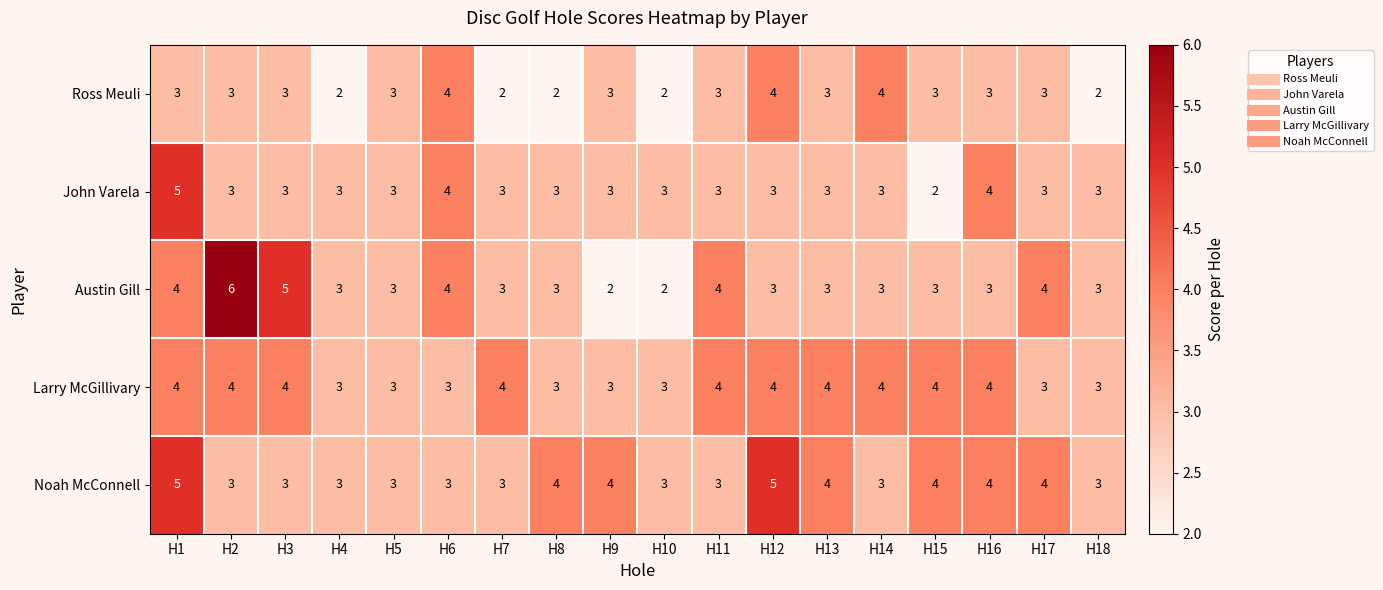

The Austin Gill series shows 3 at H13. True or false?

True